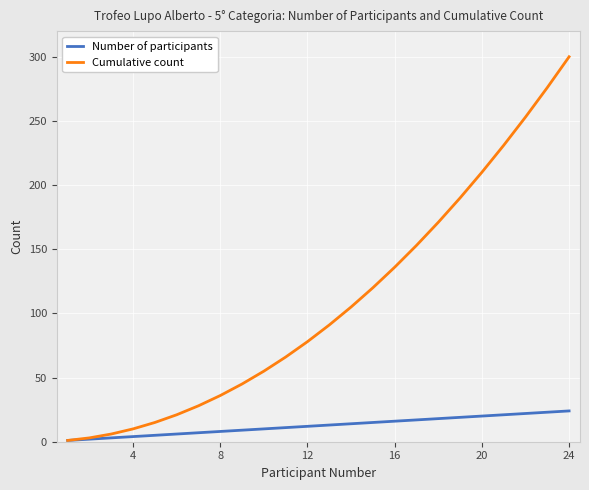

Which series has the widest spread of values?

Cumulative count